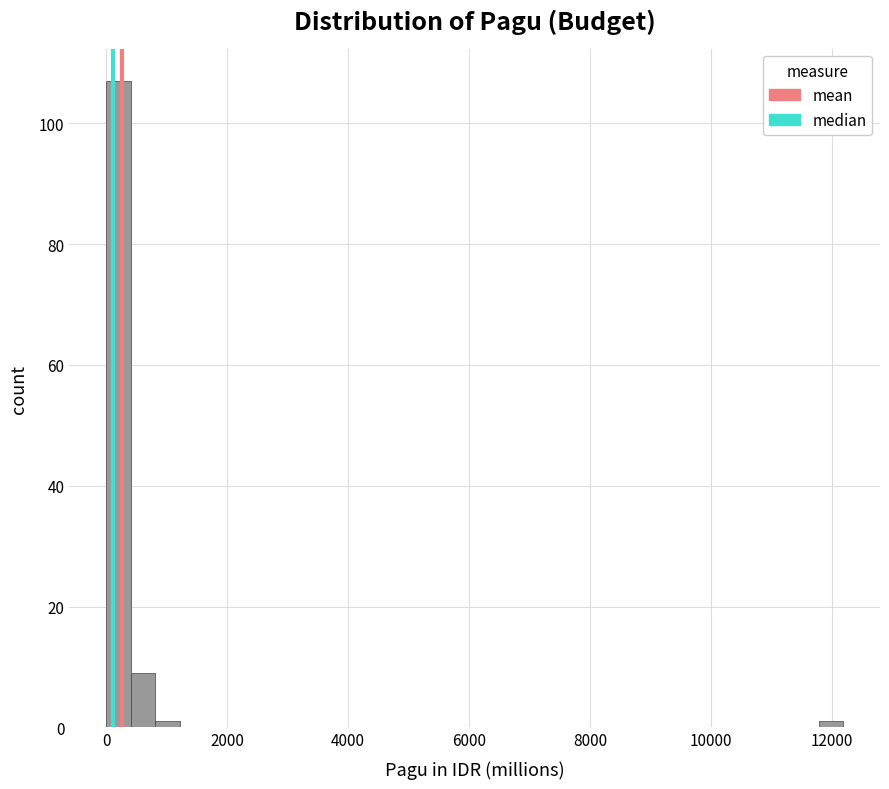

Around what value on the x-axis is the tallest bar? Give the approximate position of its centre, as read against the axis.

200